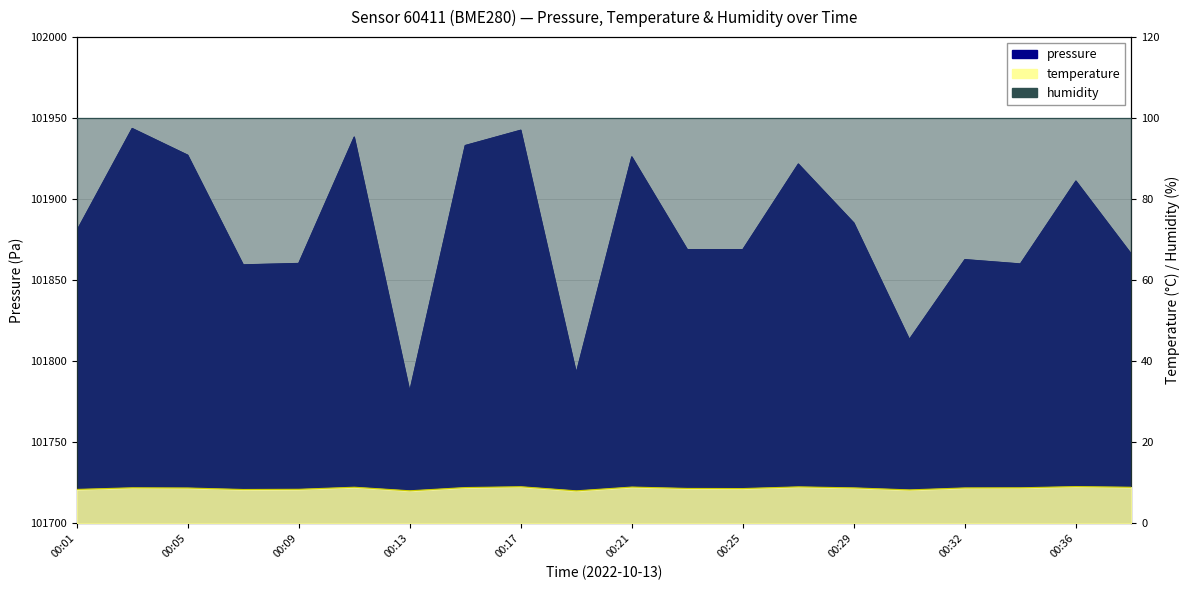

True or false: temperature and pressure intersect in this chart.

False